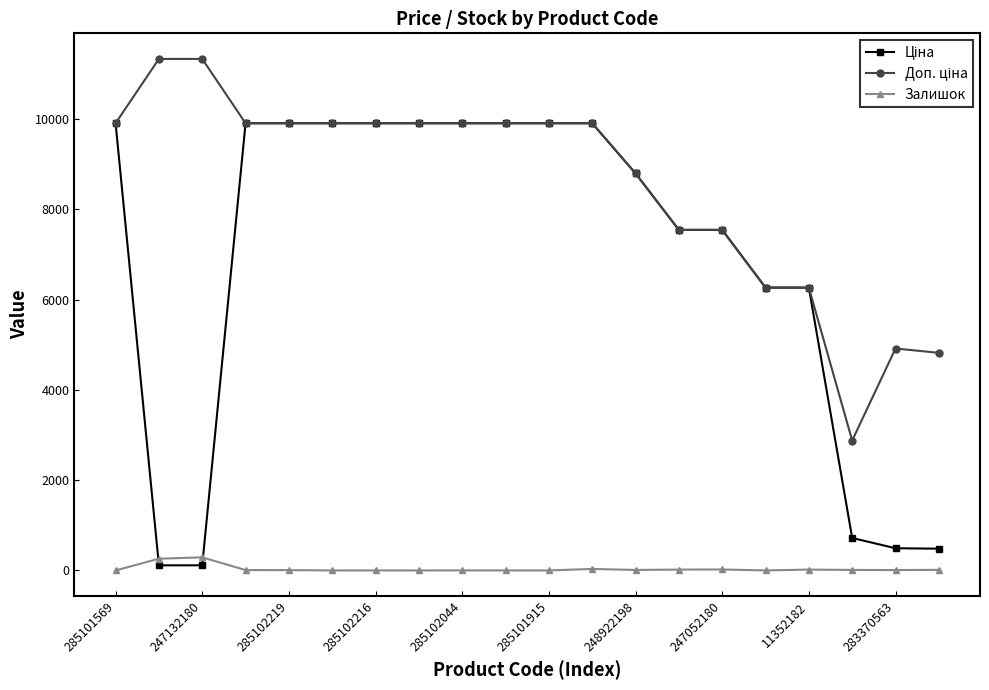

True or false: Залишок has more than 0 interior local peaks.

True